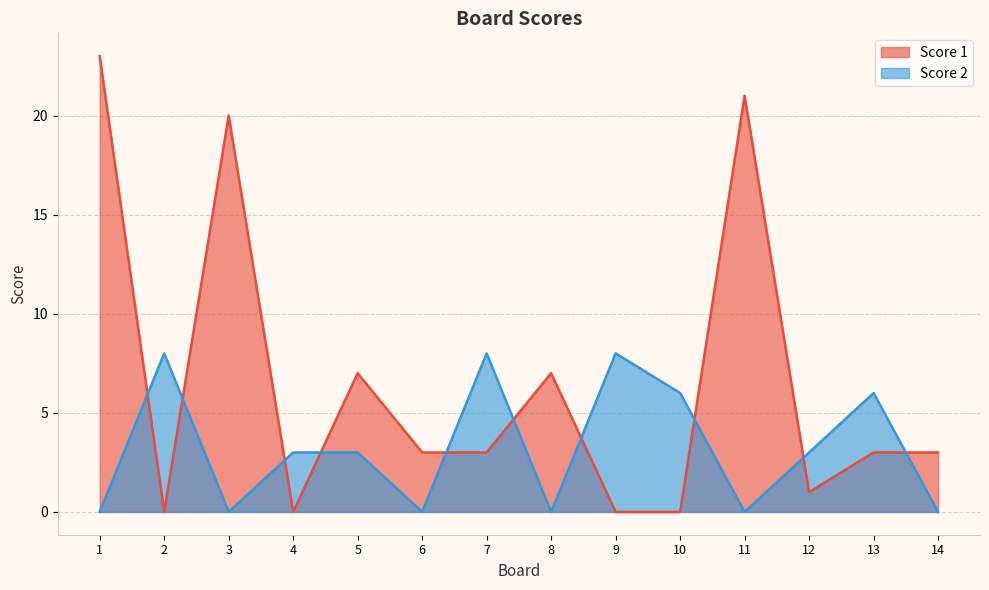

What is the maximum value for Score 2?

8